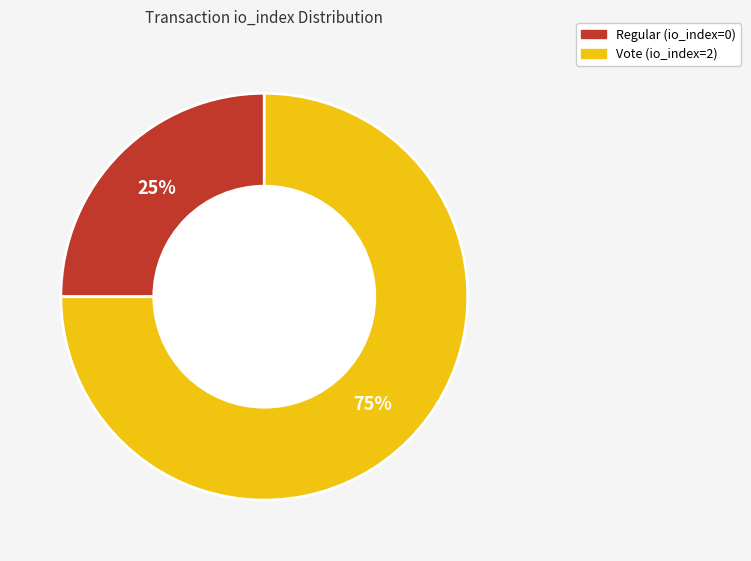

To the nearest percent, what is the average slice percentage?

50%